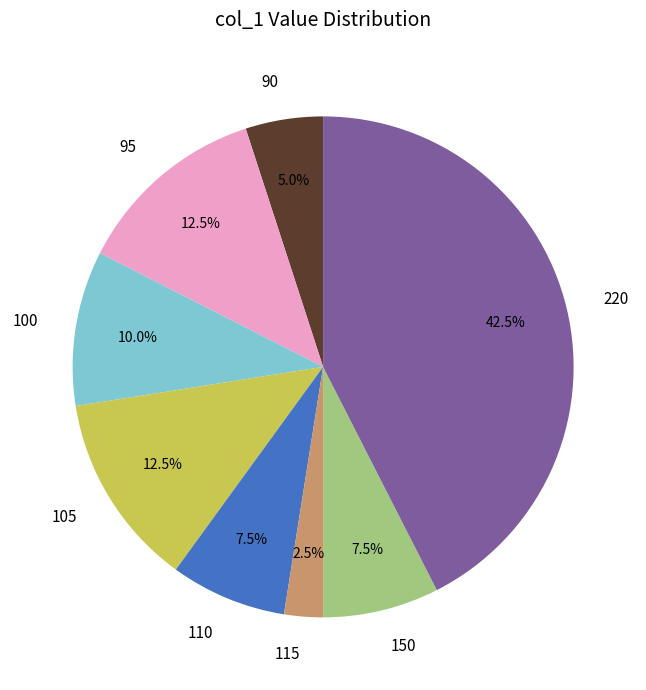

What is the ratio of the value at 100 to the value at 105?

0.8